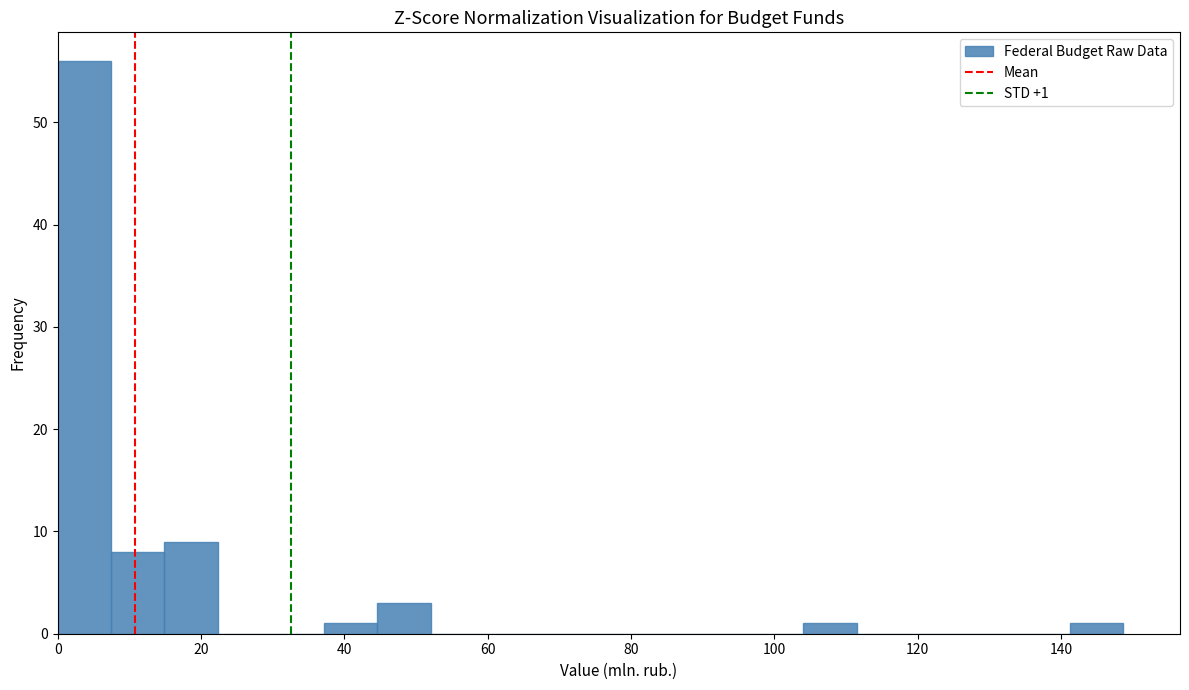

Read against the x-axis, roughly where is the centre of the tallest bar?

4